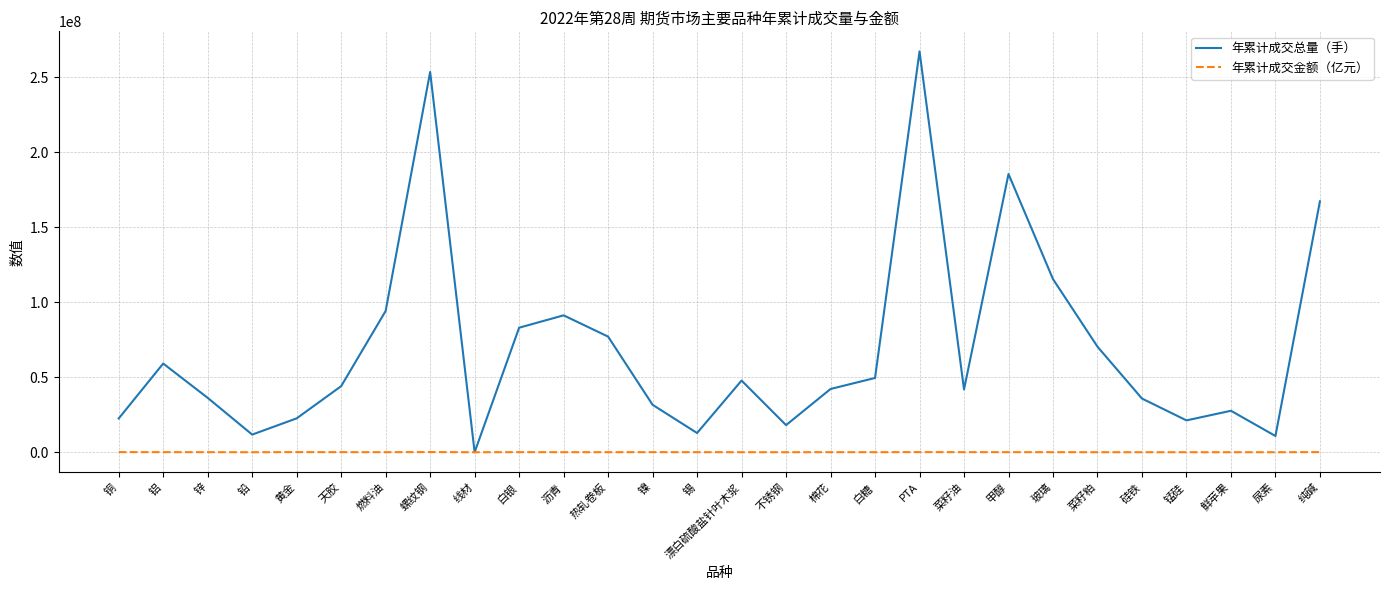

What is the difference between the 年累计成交金额（亿元） values at 锌 and 白银?

13974.3